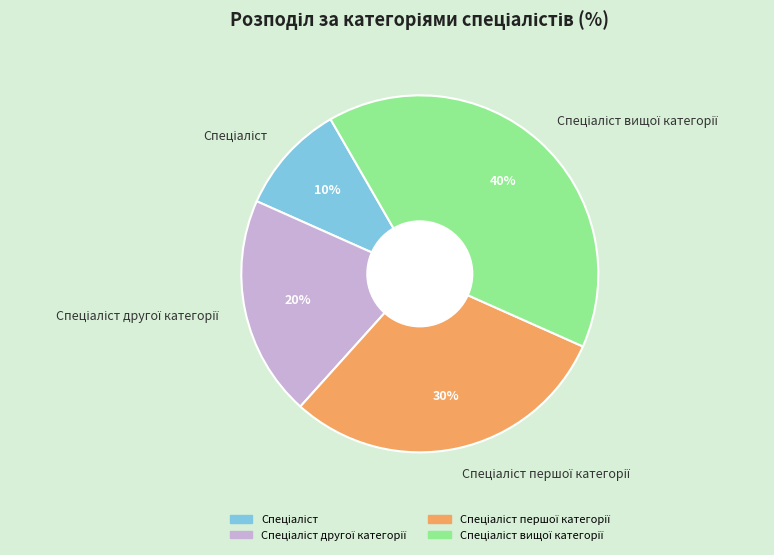

How many slices are in this pie chart?

4